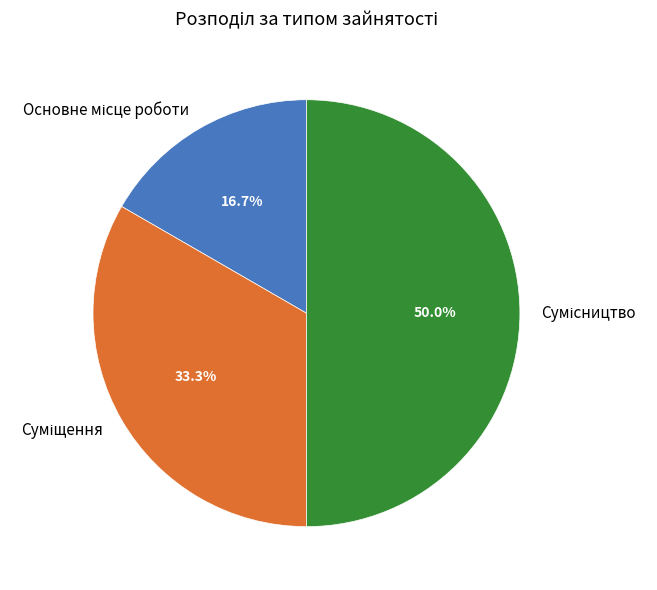

The Суміщення slice represents 20% of the pie. True or false?

False